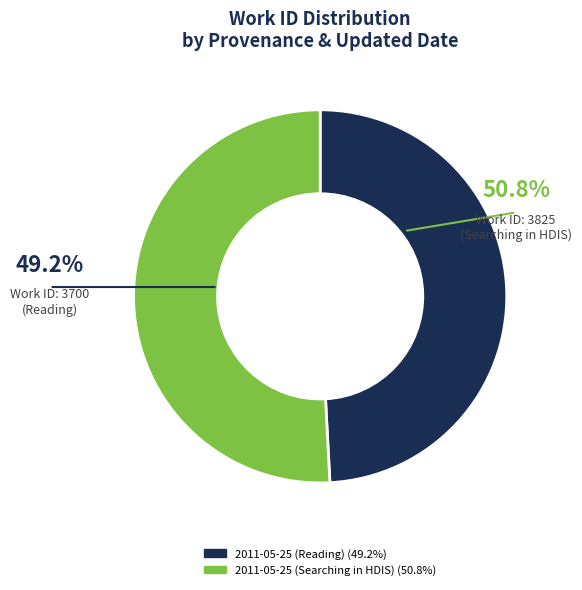

True or false: 2011-05-25 (Searching in HDIS) accounts for 51% of the total.

True